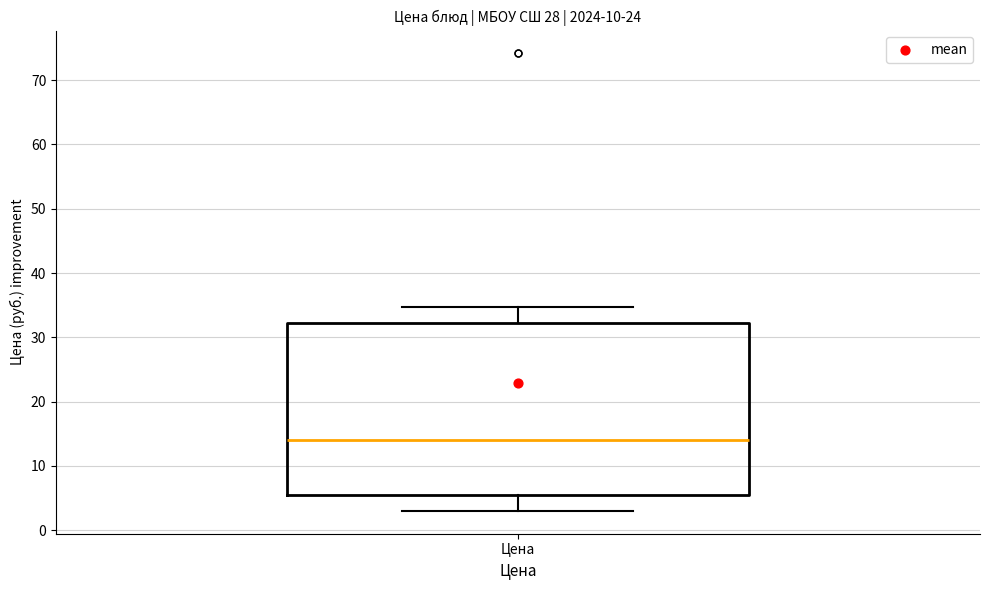

Transcribe this box plot: give where the median line is, the range the box spans, and where the two whiskers end, as read against the y-axis. The values are not printed on the chart, so give them approximately, as read against the axis.

median 14, box 5 to 32, whiskers 3 to 35